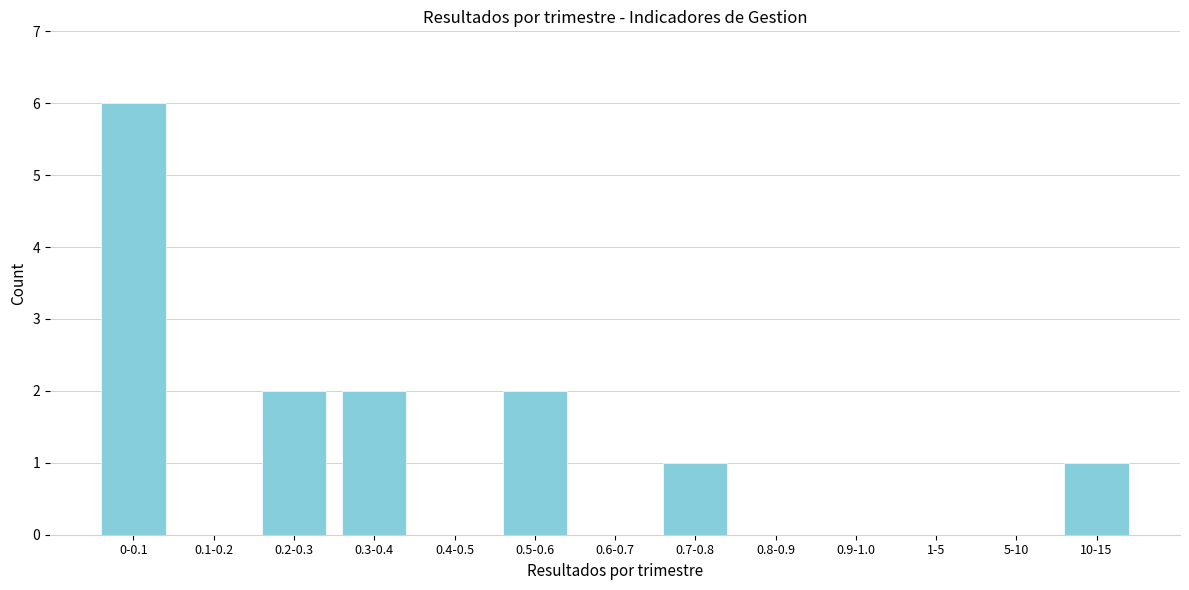

Reading right to left, transcribe all the data shown in this chart.

10-15=1	5-10=0	1-5=0	0.9-1.0=0	0.8-0.9=0	0.7-0.8=1	0.6-0.7=0	0.5-0.6=2	0.4-0.5=0	0.3-0.4=2	0.2-0.3=2	0.1-0.2=0	0-0.1=6